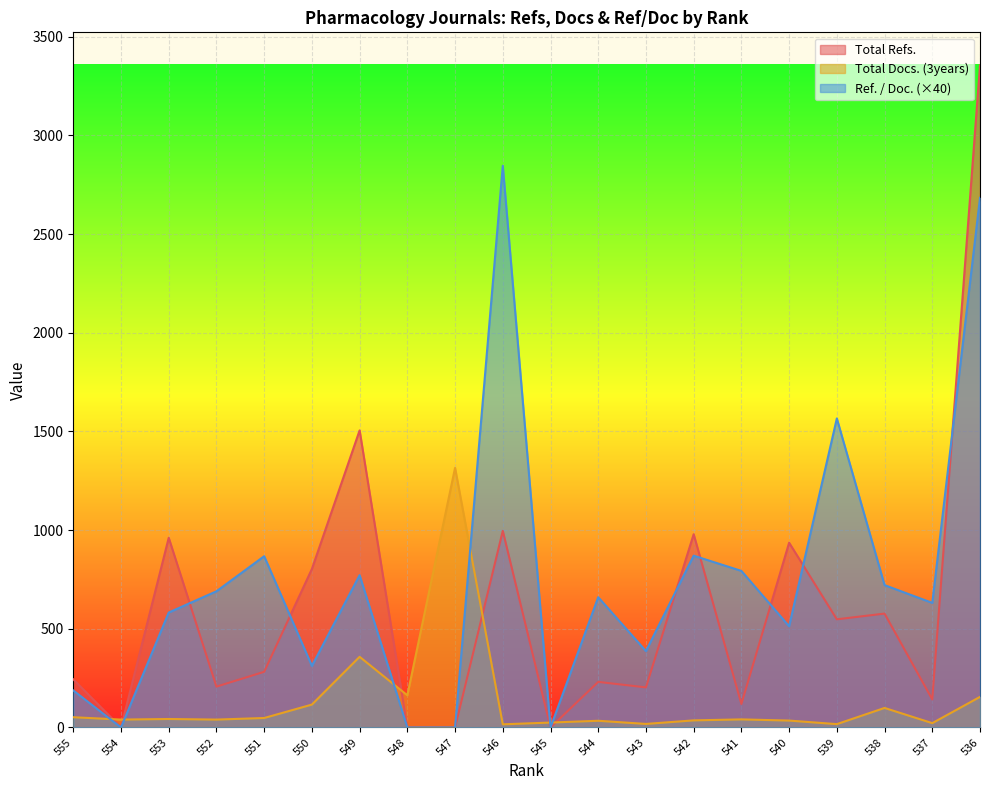

What is the value of the Ref. / Doc. point at the 10th from the left?

2845.6